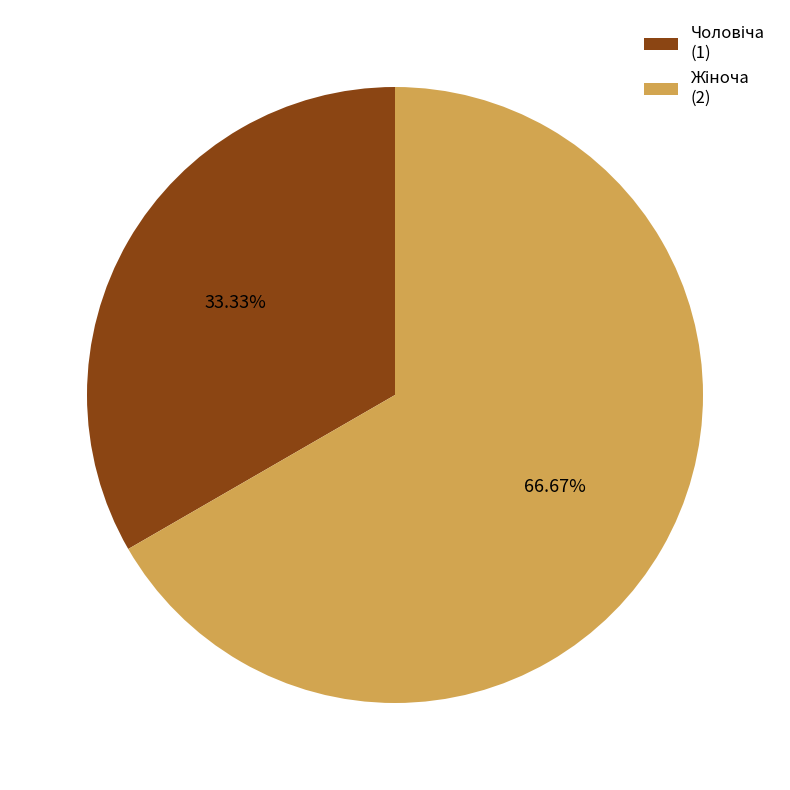

Is there a majority slice in this chart?

Yes